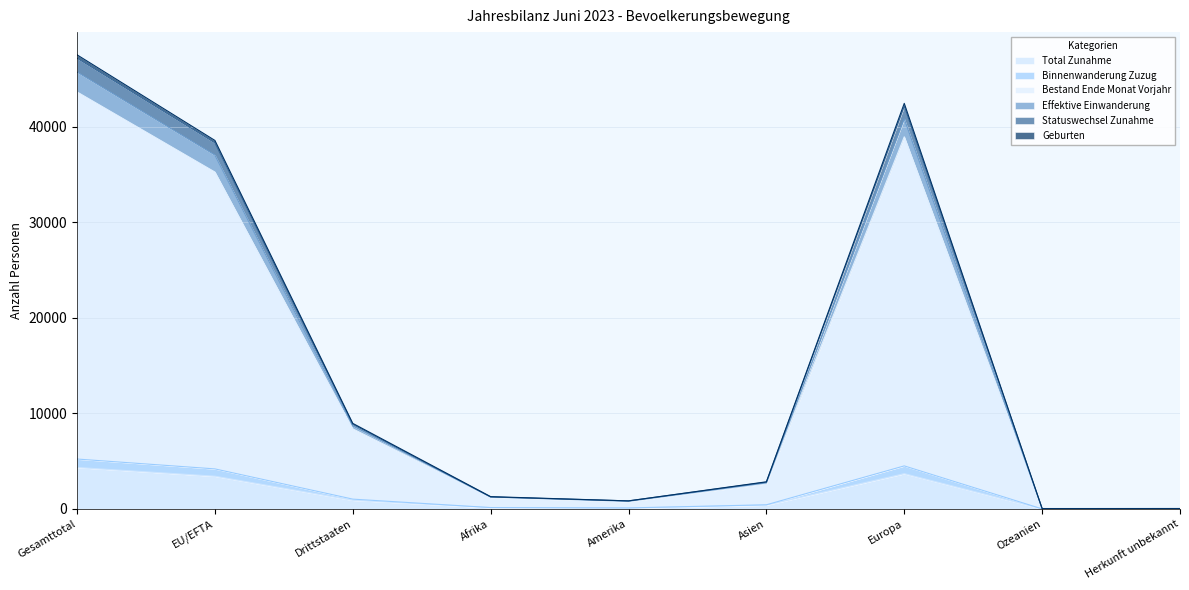

Count the number of categories in the chart.

9